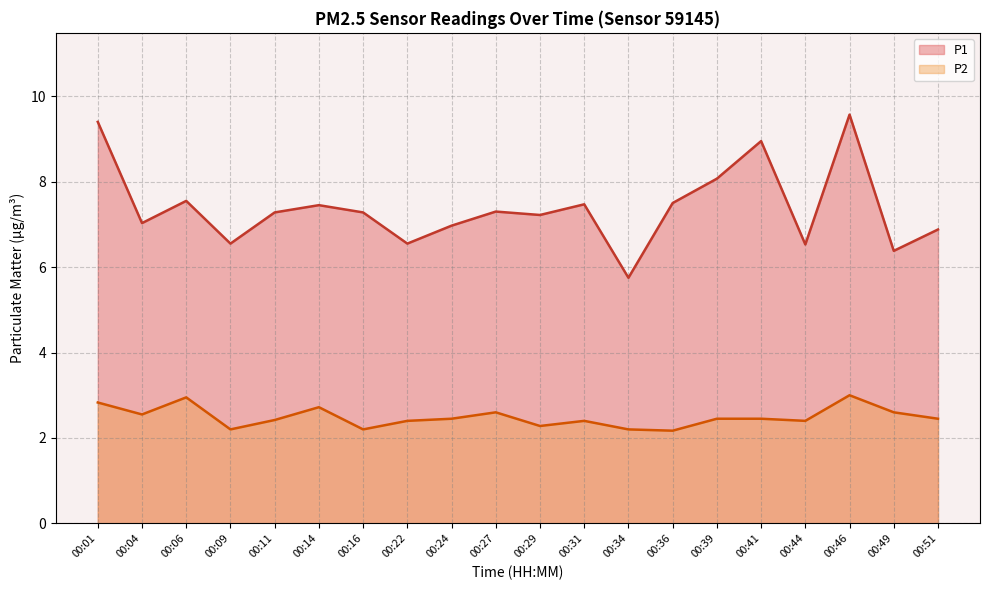

The P2 series shows 3.8 at 00:49. True or false?

False